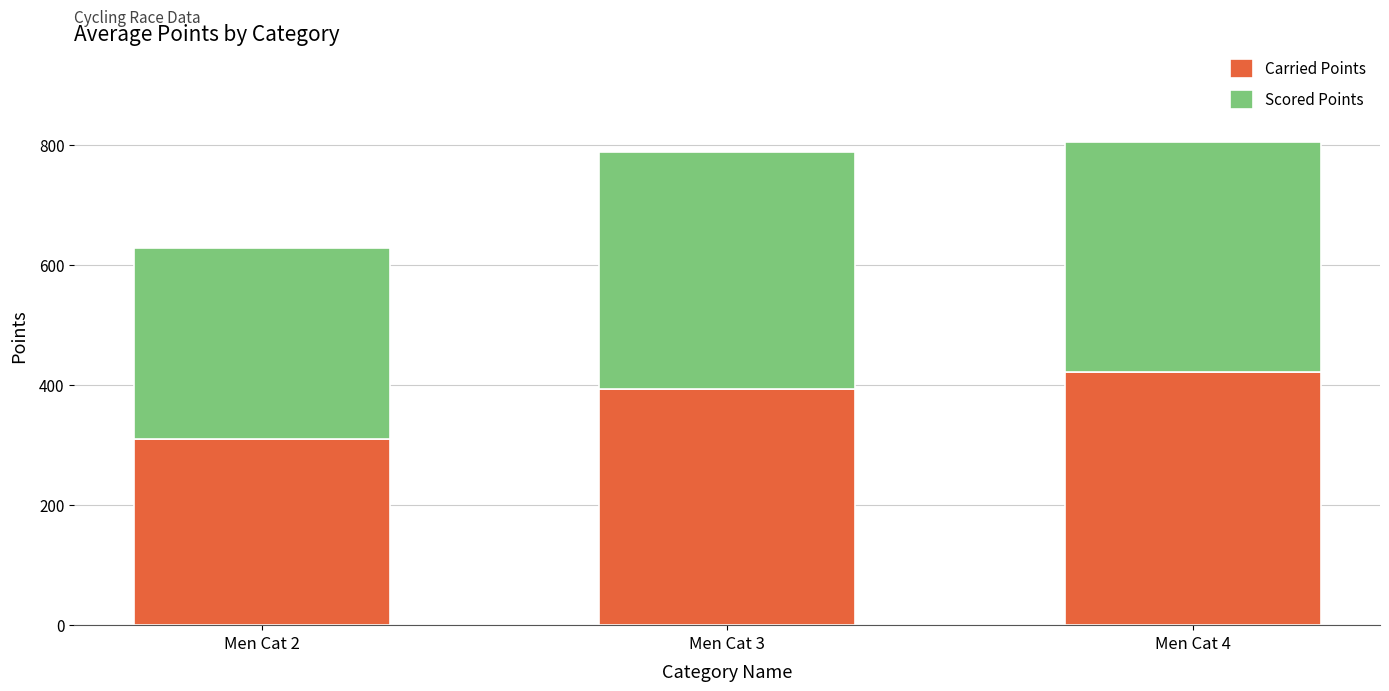

What is the difference between the Carried Points values at Men Cat 4 and Men Cat 3?

28.6